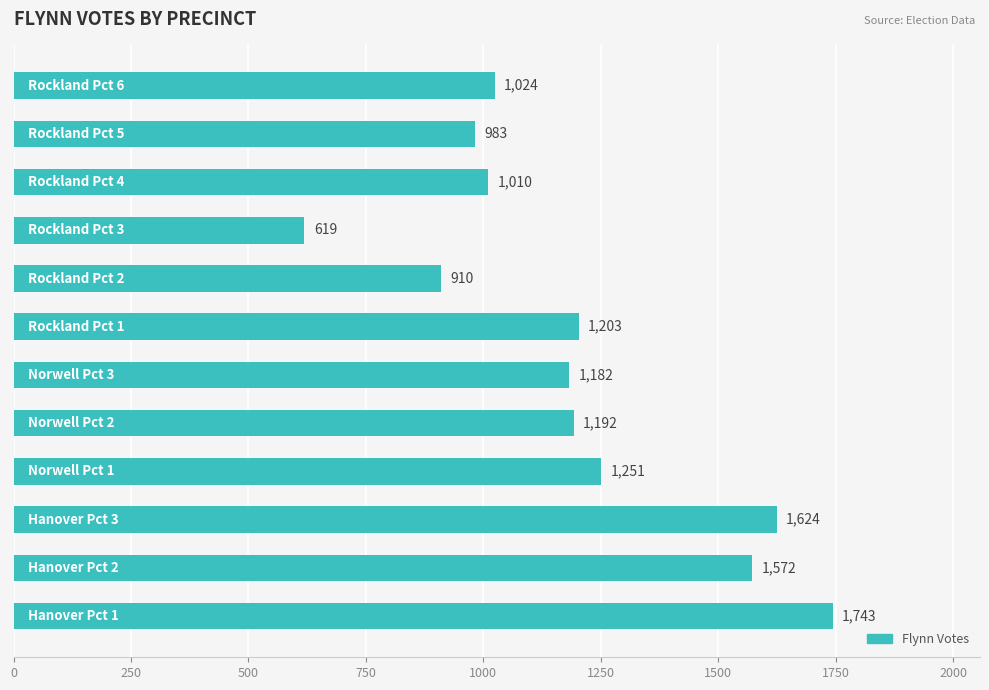

What is the maximum value shown in the chart?

1743